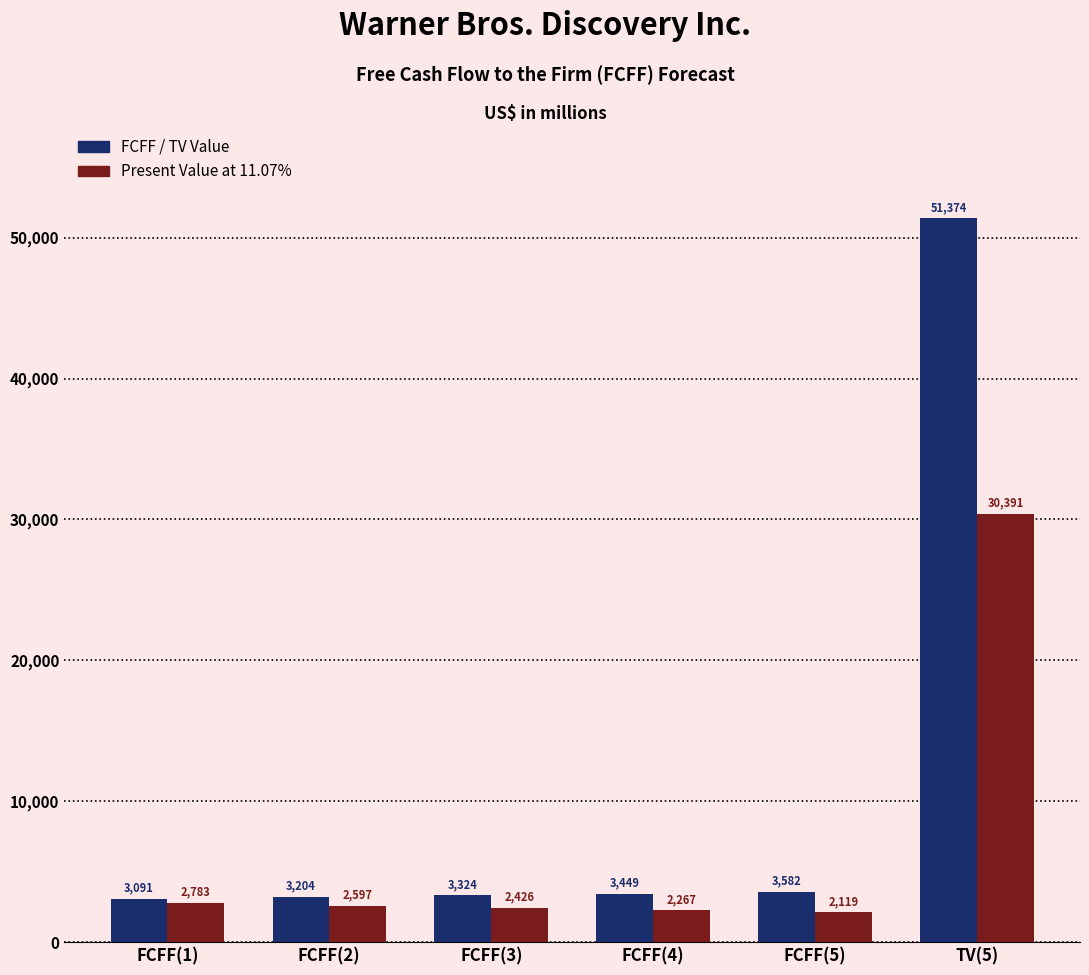

Between FCFF(2) and TV(5), which series saw the biggest shift?

FCFF / TV Value